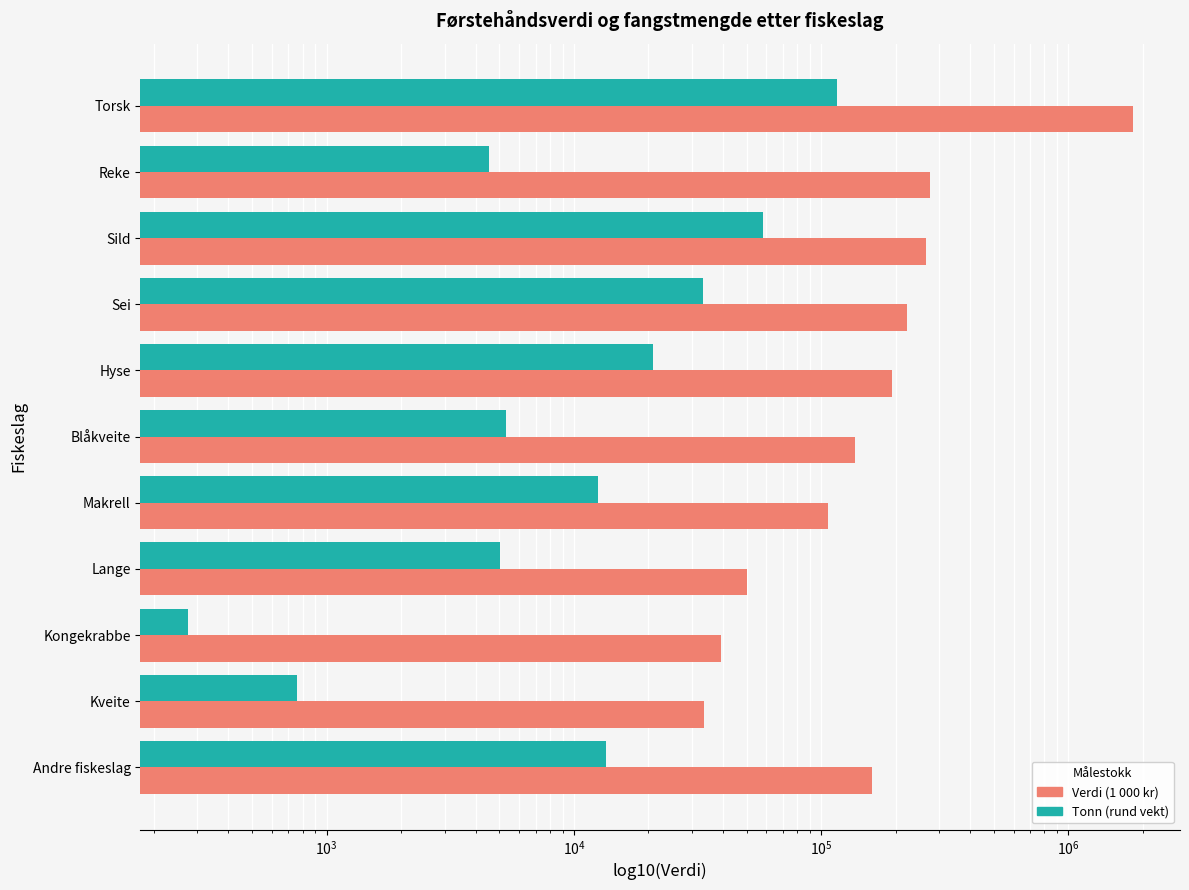

Between Blåkveite and Hyse, which series saw the biggest shift?

Verdi (1 000 kr)